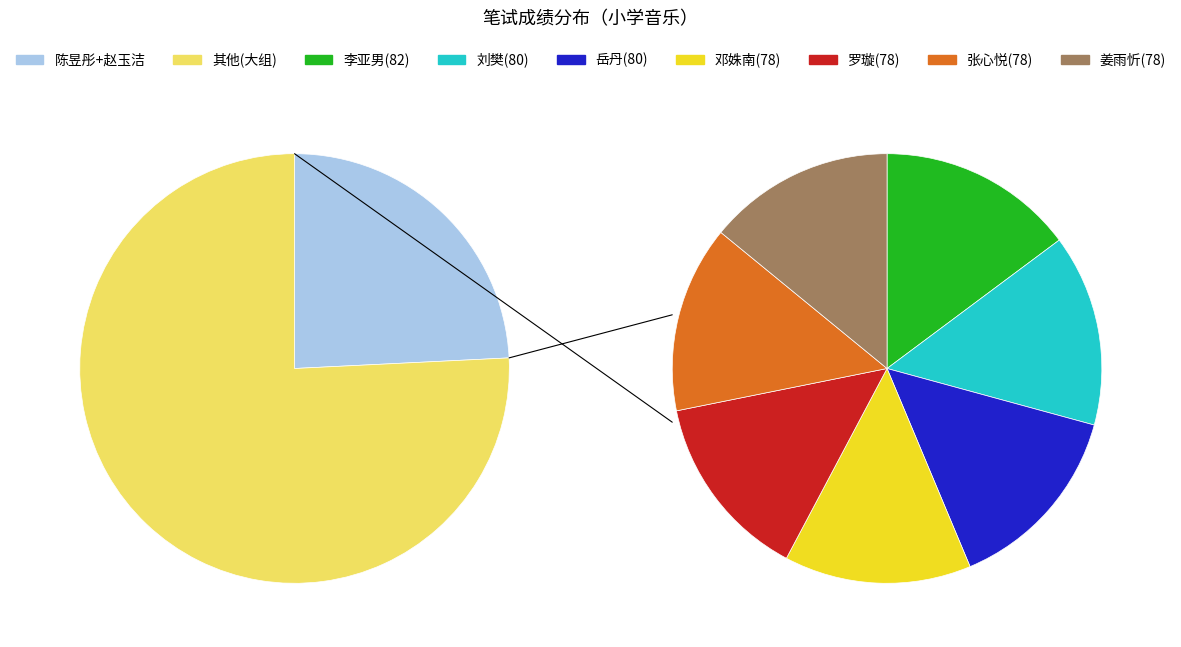

To the nearest percent, what is the combined percentage of 赵玉洁(88) and 陈昱彤(89)?

24%